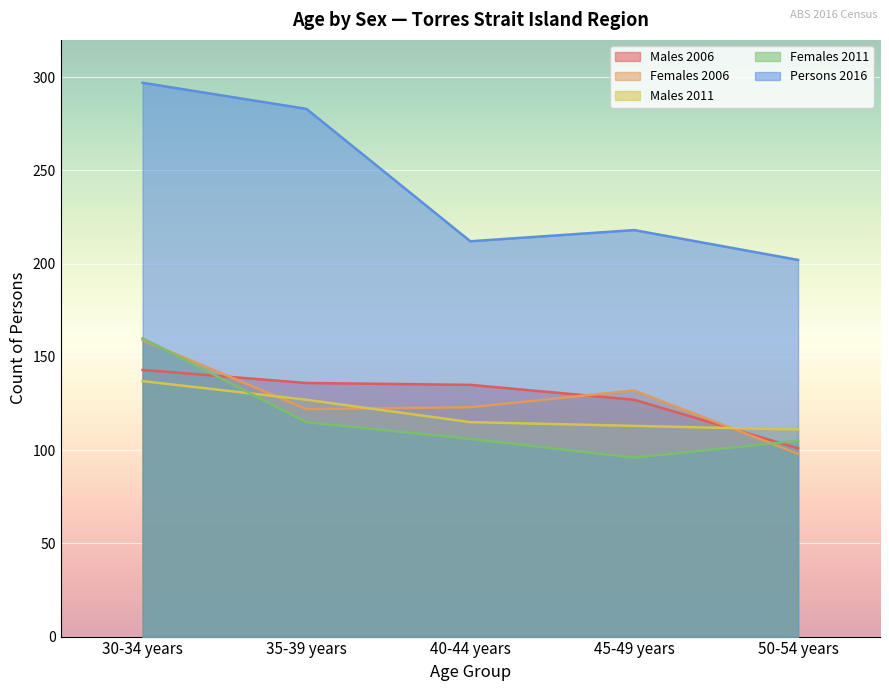

What is the label of the 4th point from the left?

45-49 years